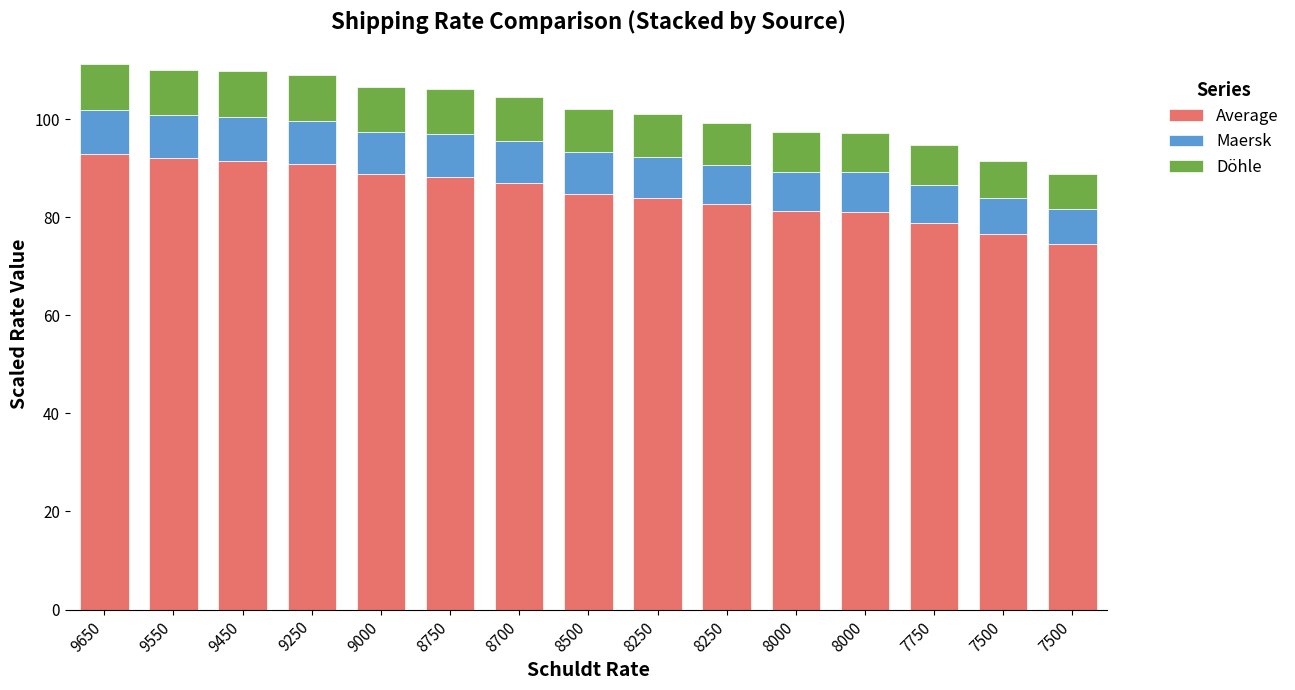

How many categories are shown in the chart?

15